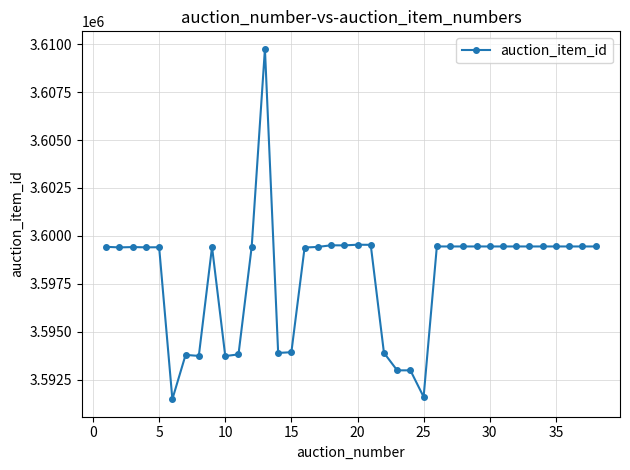

What is the difference between the second highest and second lowest values?

7941